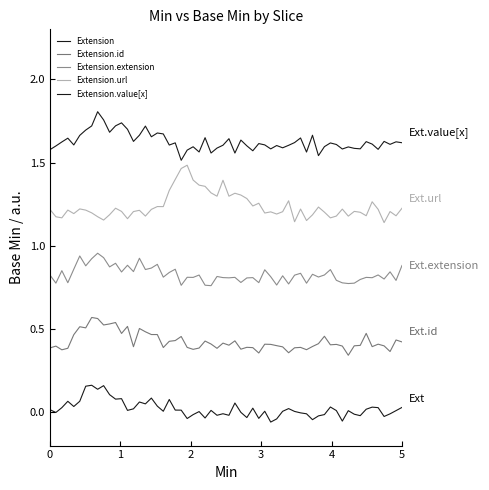

How many lines are shown in the chart?

5